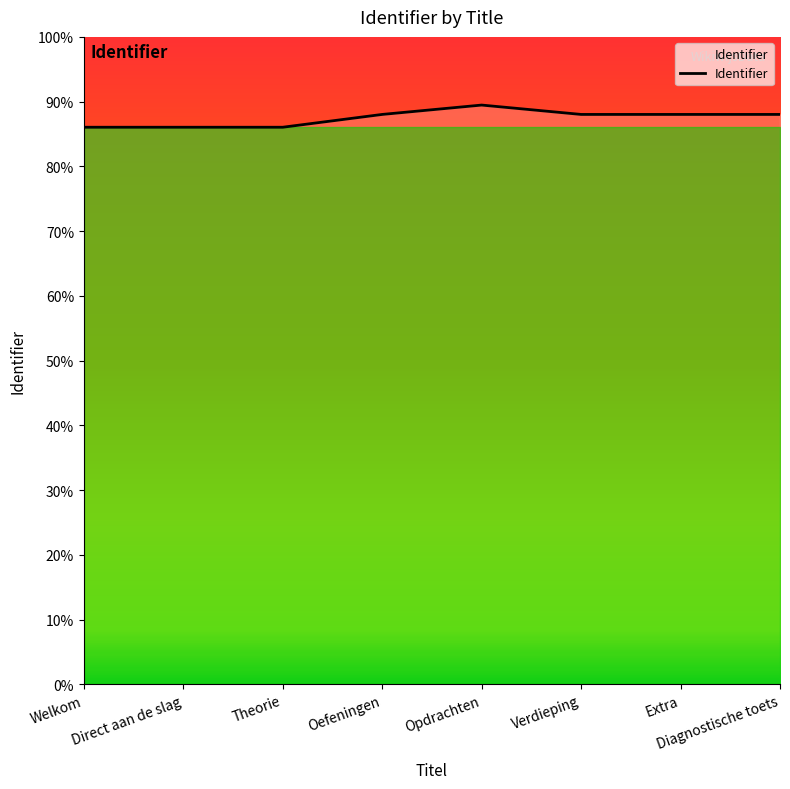

Does the chart have visible grid lines?

No